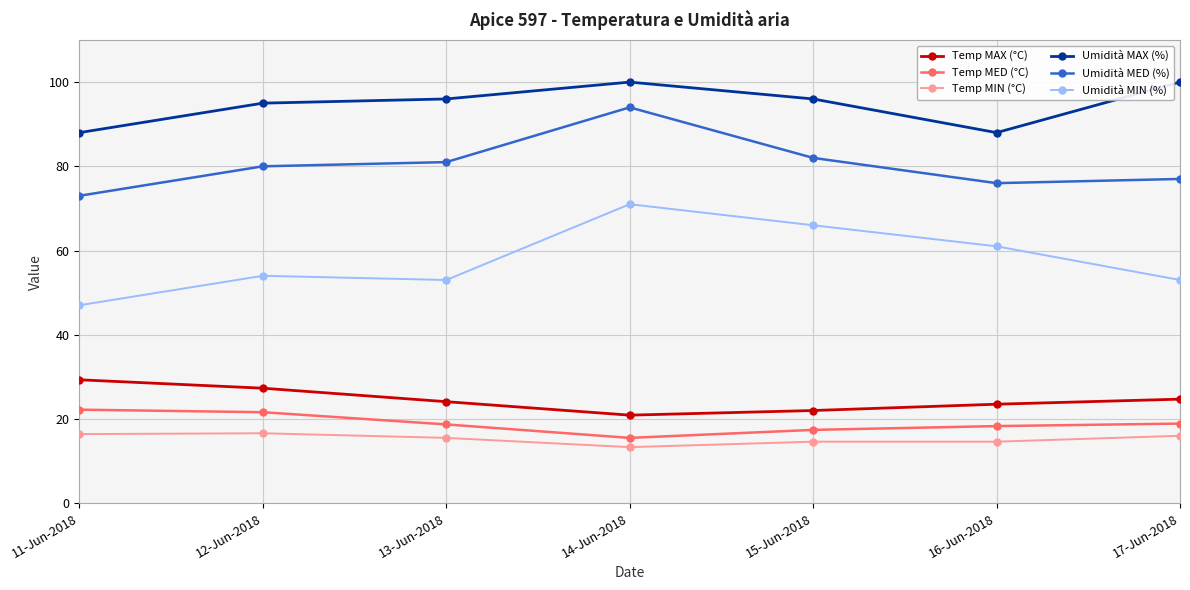

True or false: Temp MIN (°C) has a value of 25.9 at 13-Jun-2018.

False